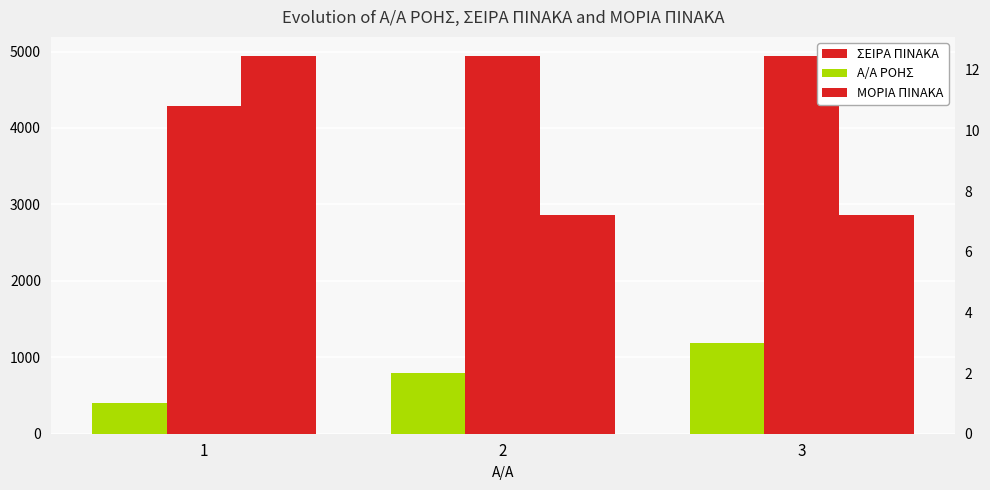

What is the total value across all series at 3?

4954.2